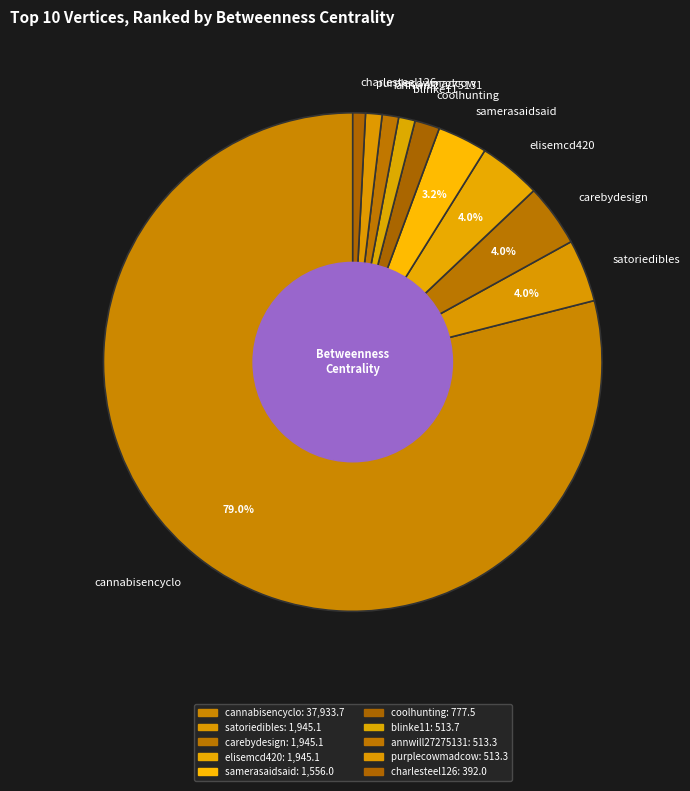

Is it true that satoriedibles is 4% of the pie?

True